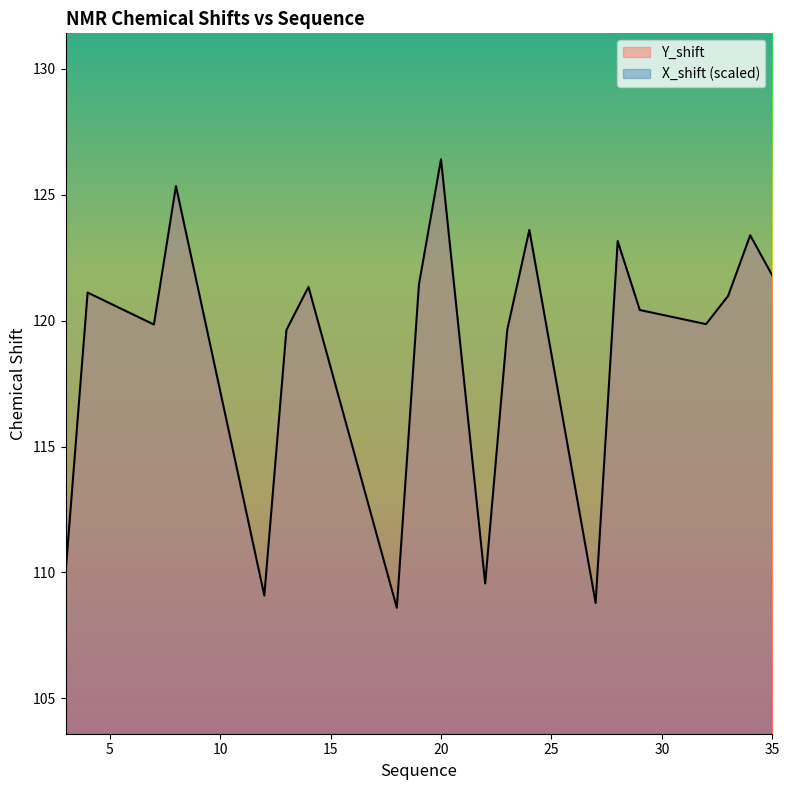

Between 3 and 28, which is larger?

28